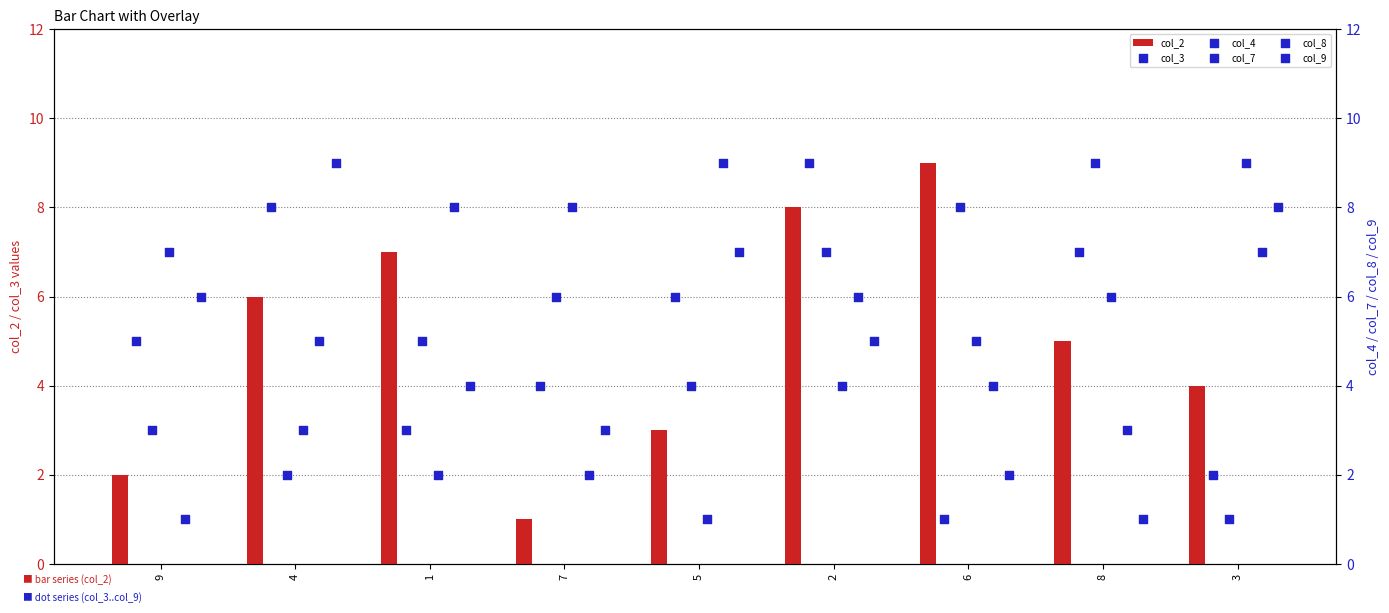

Which series has the largest total across all categories?

col_2